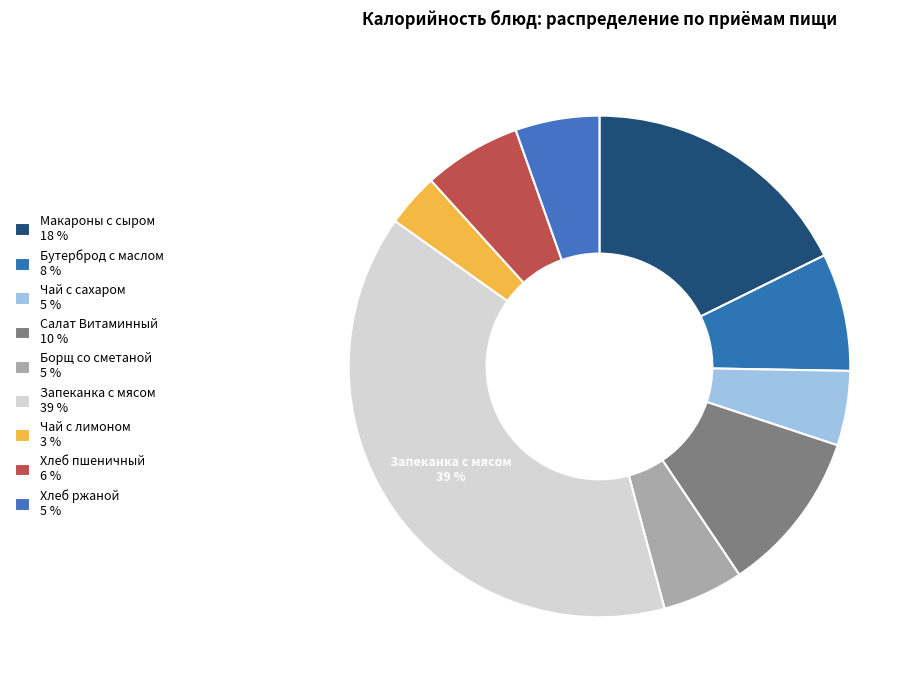

How many segments does this pie chart have?

9